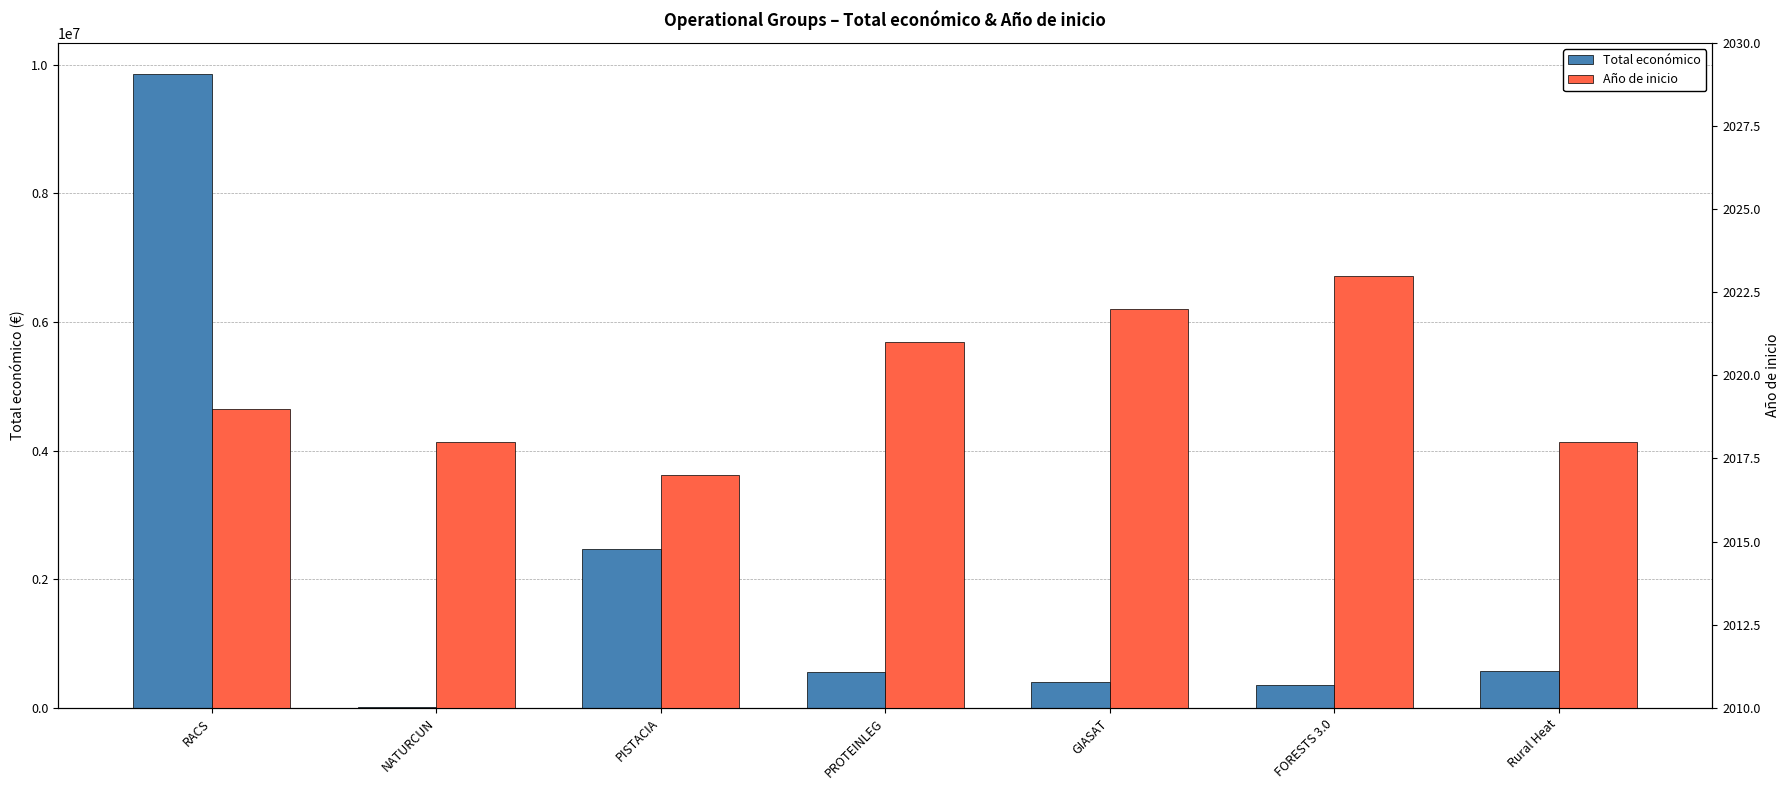

At which label is Total económico closest to 4933705?

PISTACIA